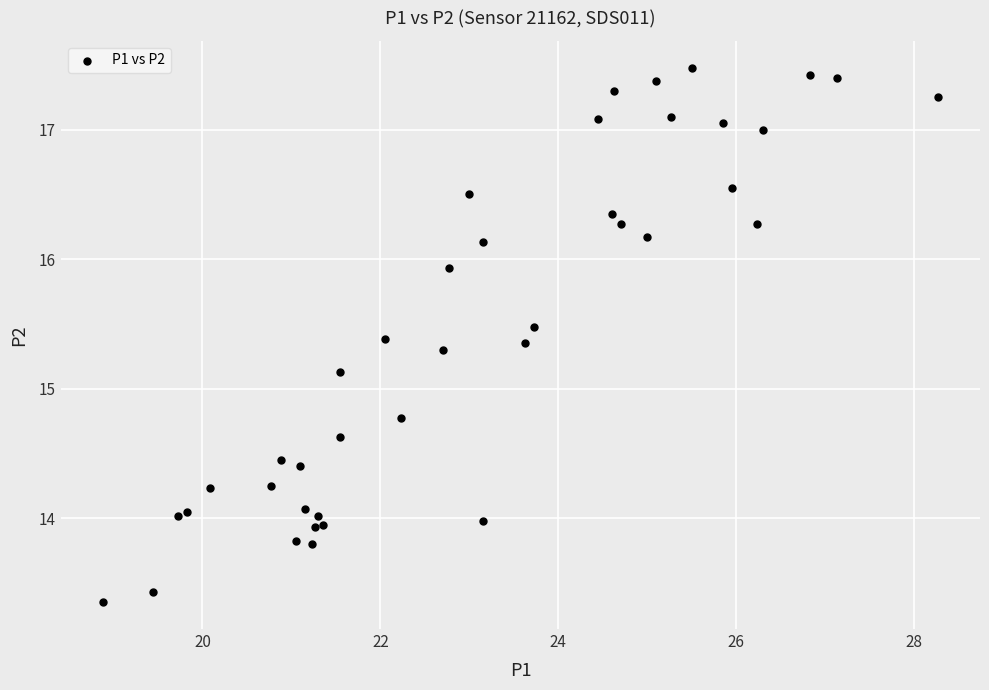

What Y value in the scatter plot is closest to 15?

15.1